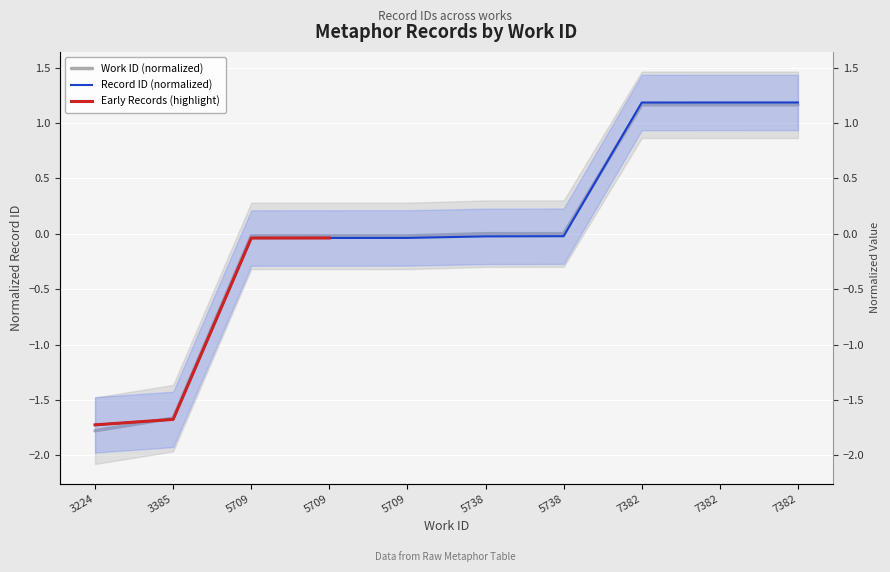

Between 5709 and 5709, which series saw the biggest shift?

id